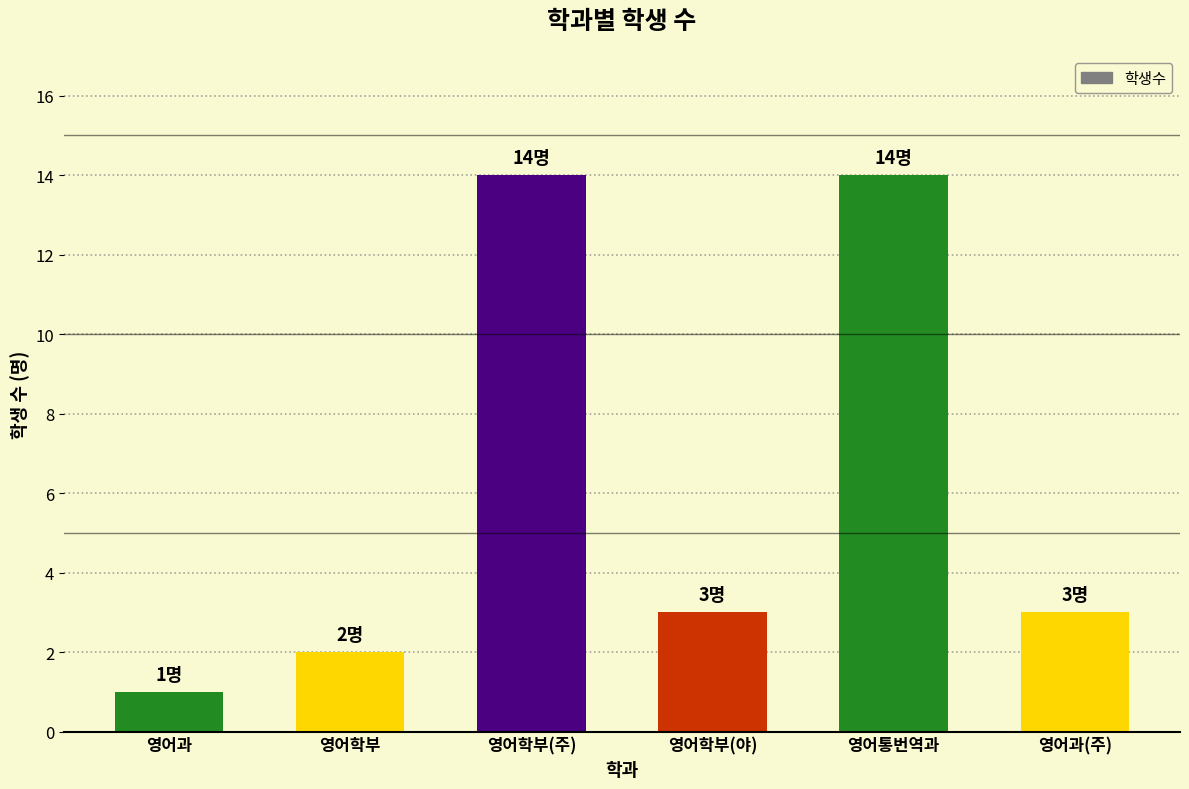

What is the change in value from 영어학부(주) to 영어과(주)?

-11